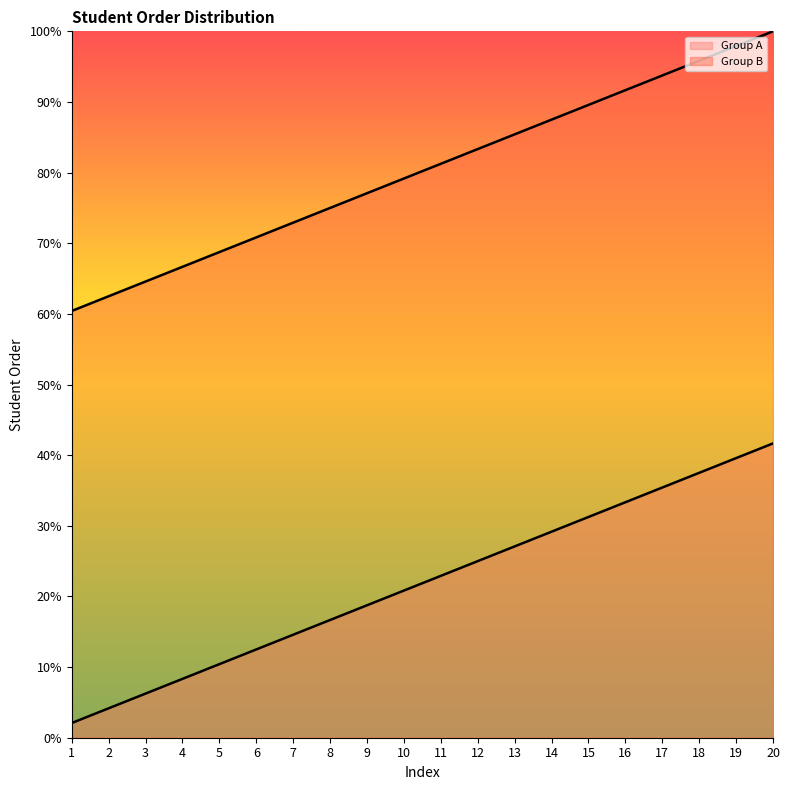

What is the minimum value shown in the chart?

2.1